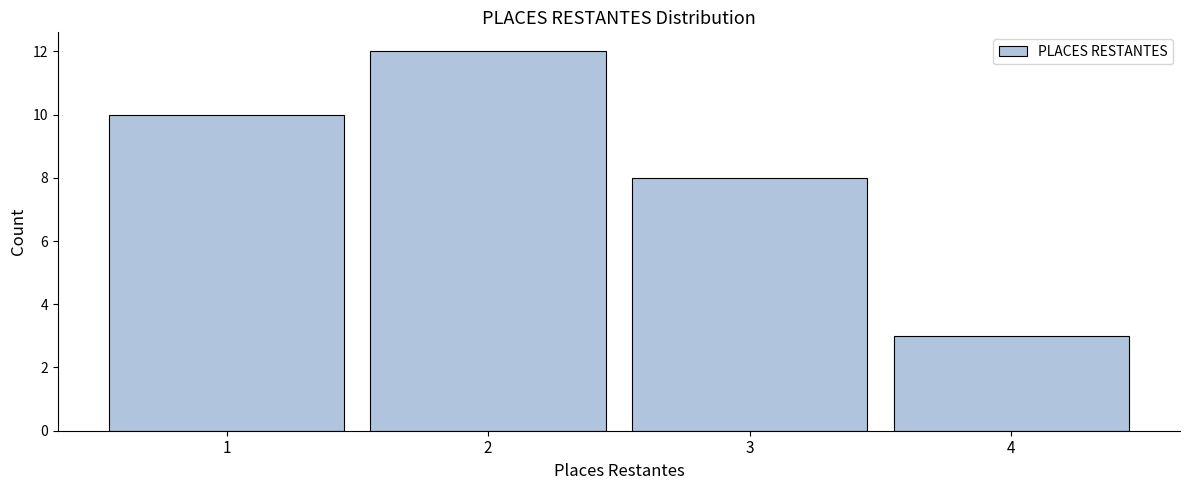

What is the height of the bar covering 0.5 to 1.5 on the x-axis? The values are not printed on the chart, so give them approximately, as read against the axis.

10